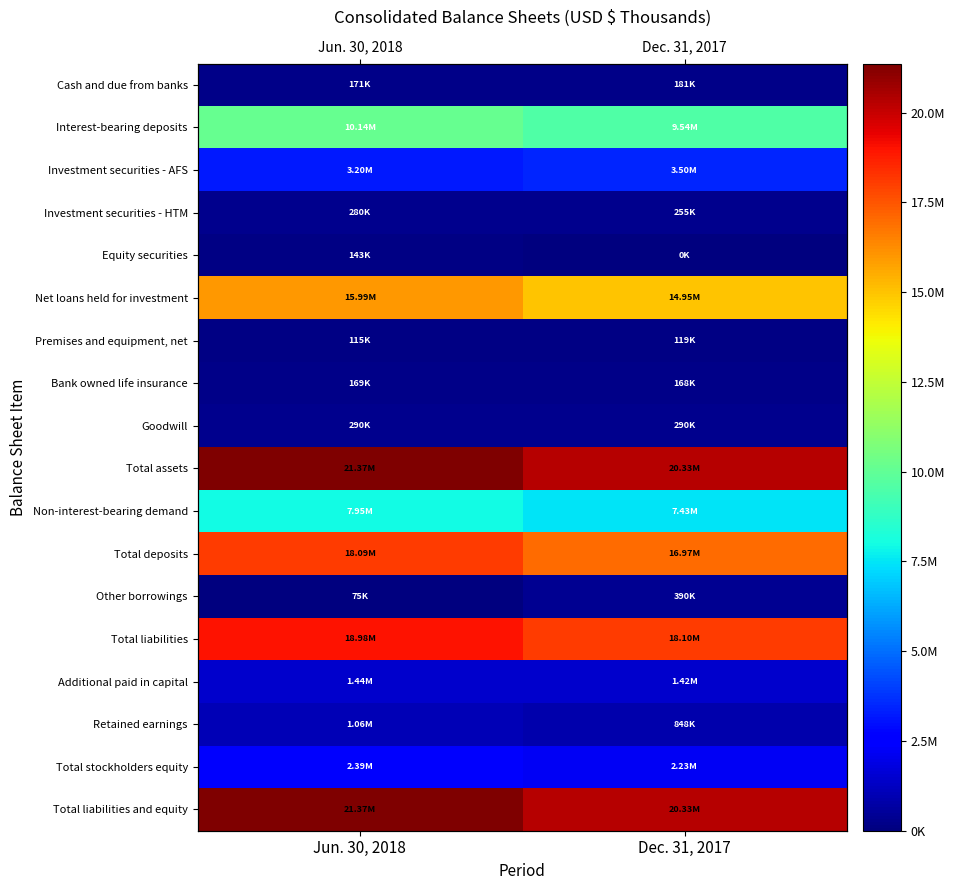

What is the maximum value for Investment securities - AFS?

3499519